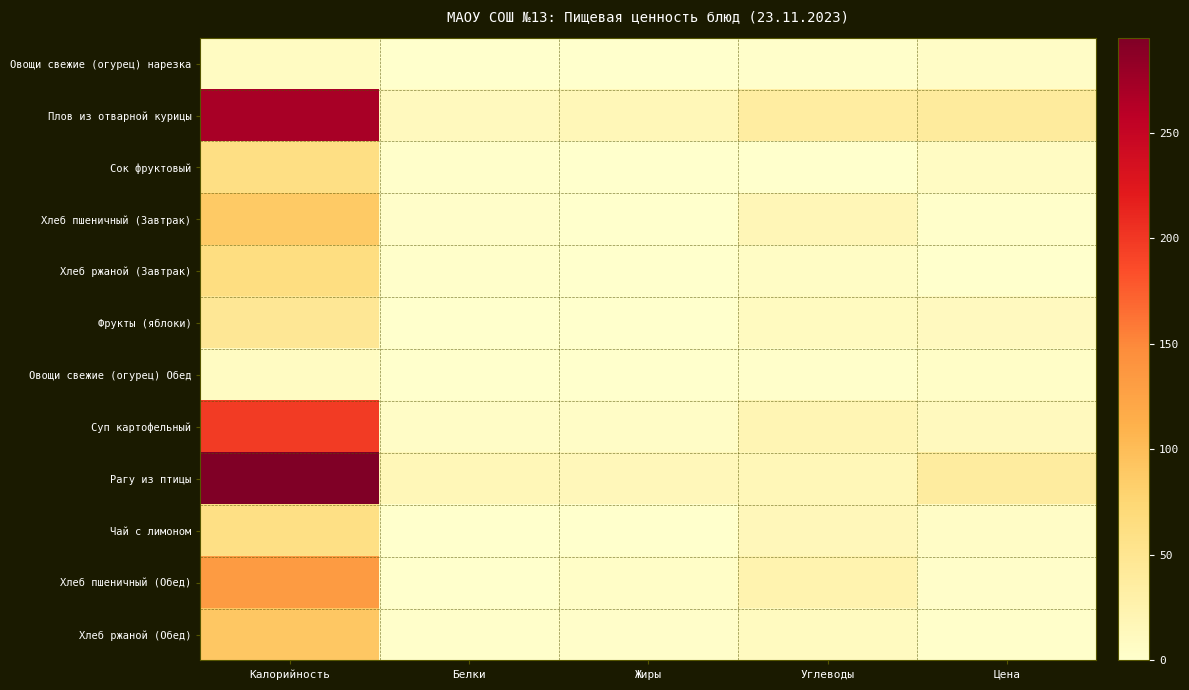

Which series has the largest total across all categories?

Рагу из птицы